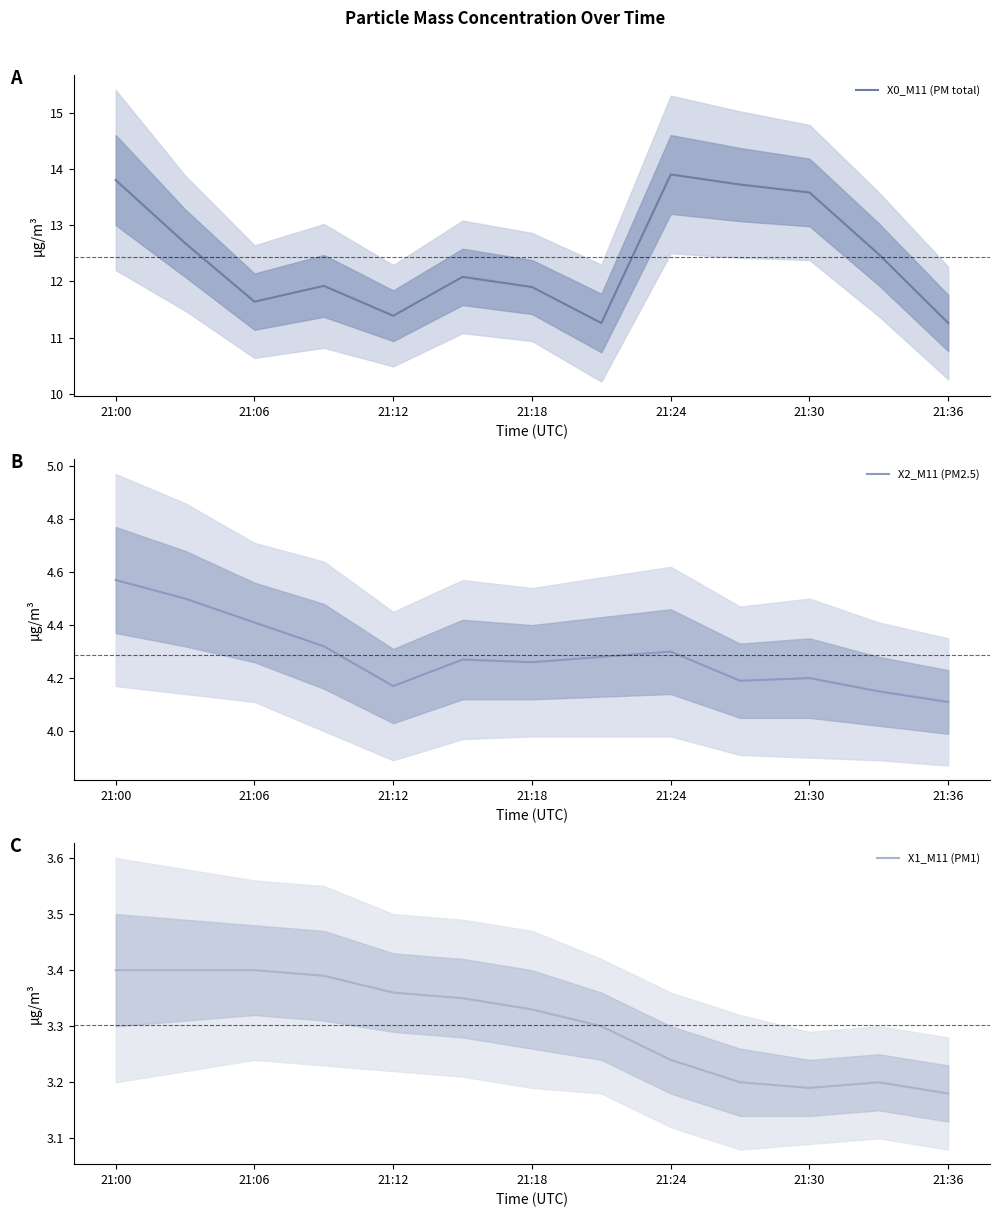

Which category has the lowest value in the X2_M11 (PM2.5) series?

21:36